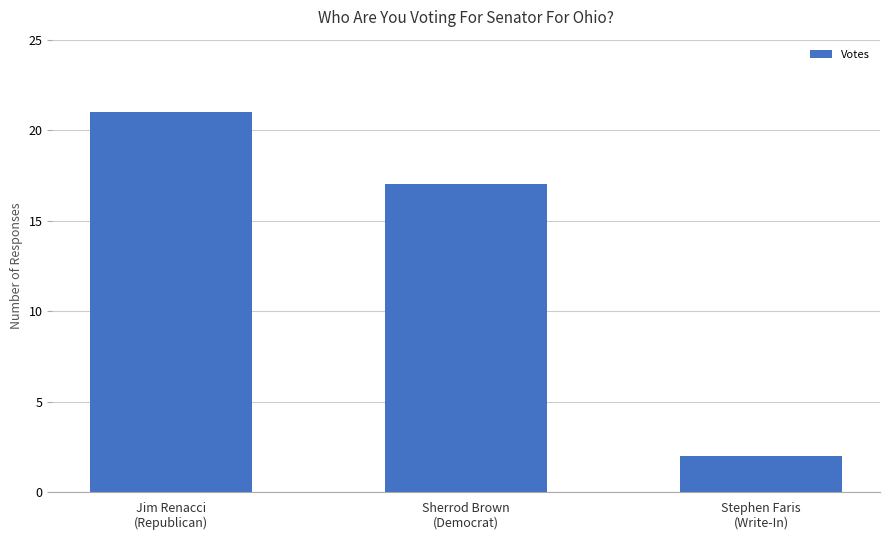

What is the value of the 3rd bar from the left?

2